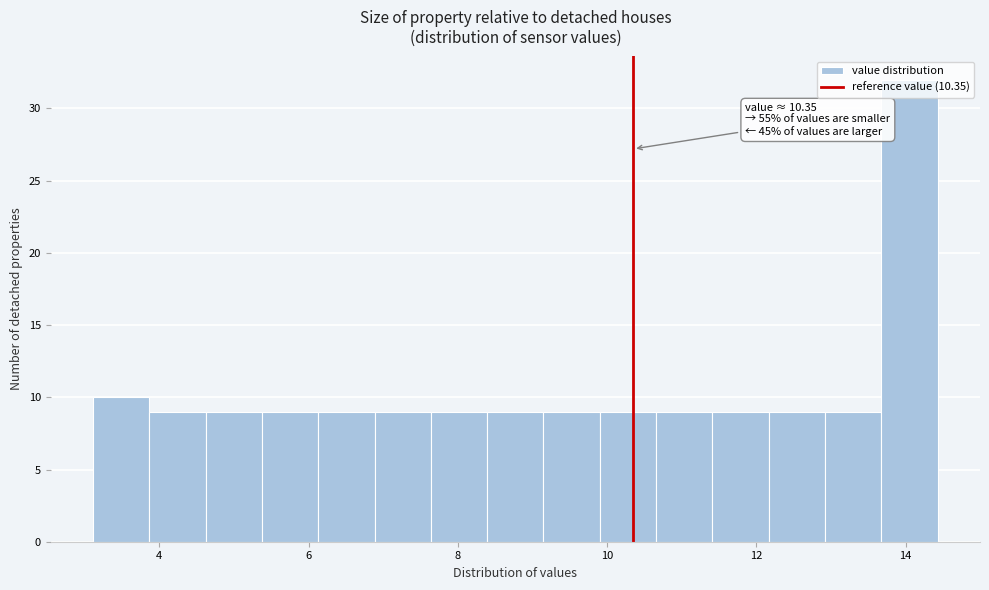

Read against the x-axis, roughly where is the centre of the tallest bar?

14.0